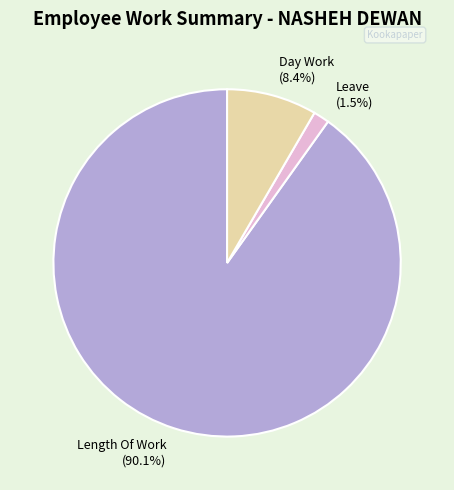

What is the largest slice in the pie chart?

Length Of Work (90.1%)